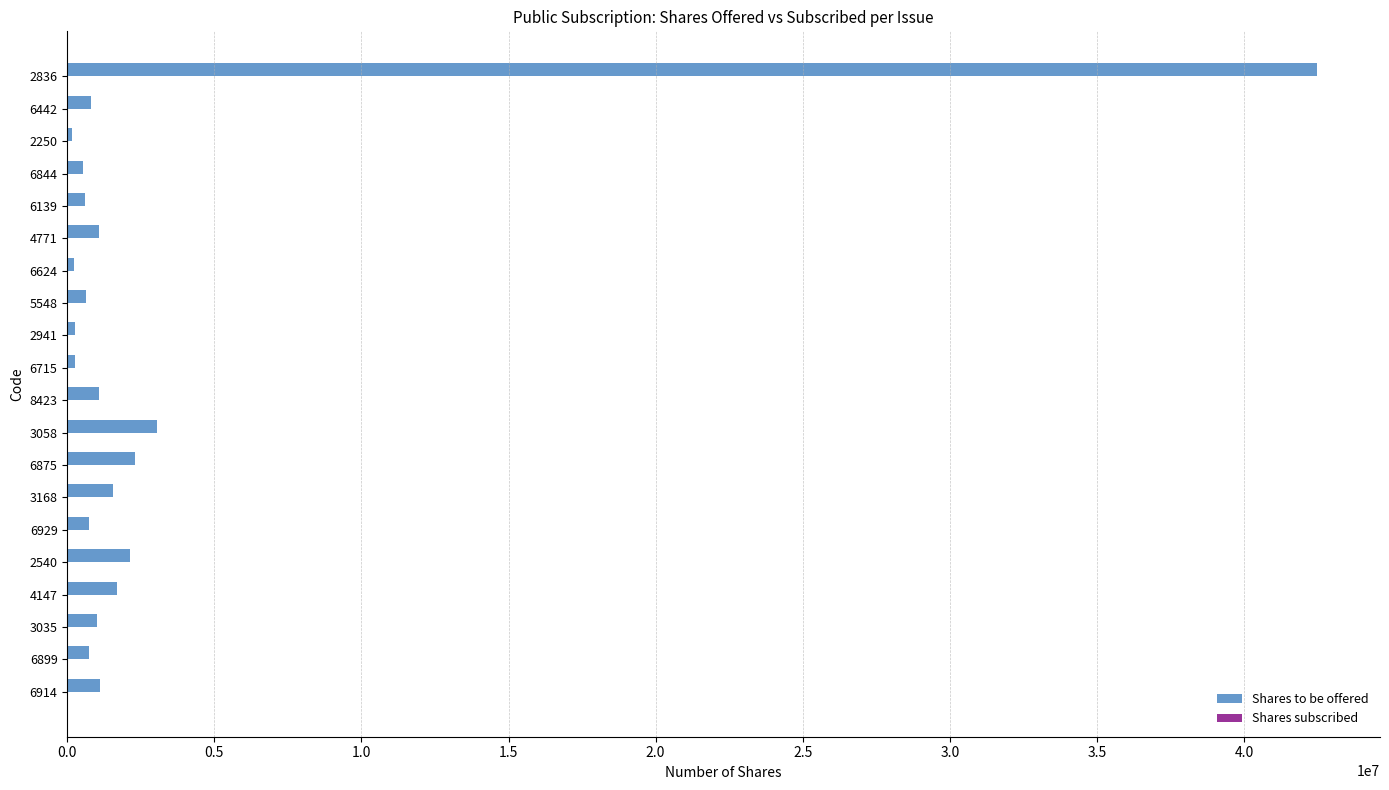

At which category is the sum across all series the highest?

2836